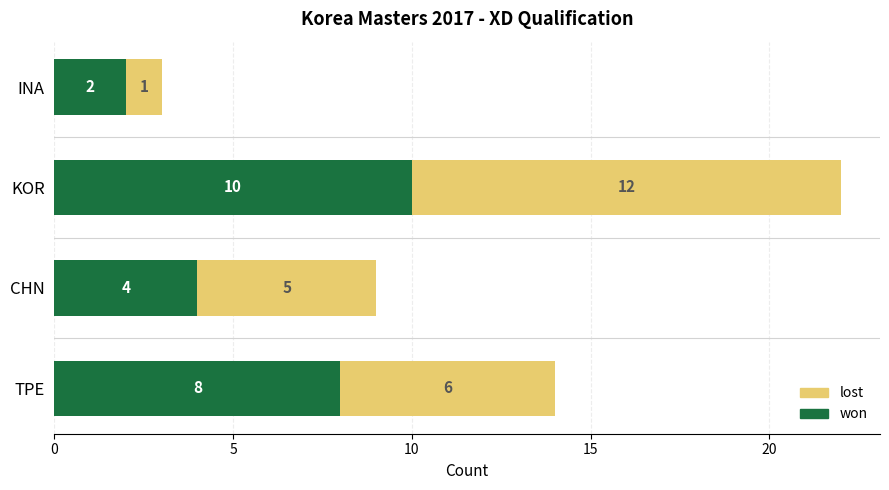

List the labels in order of won value, largest first.

KOR, TPE, CHN, INA